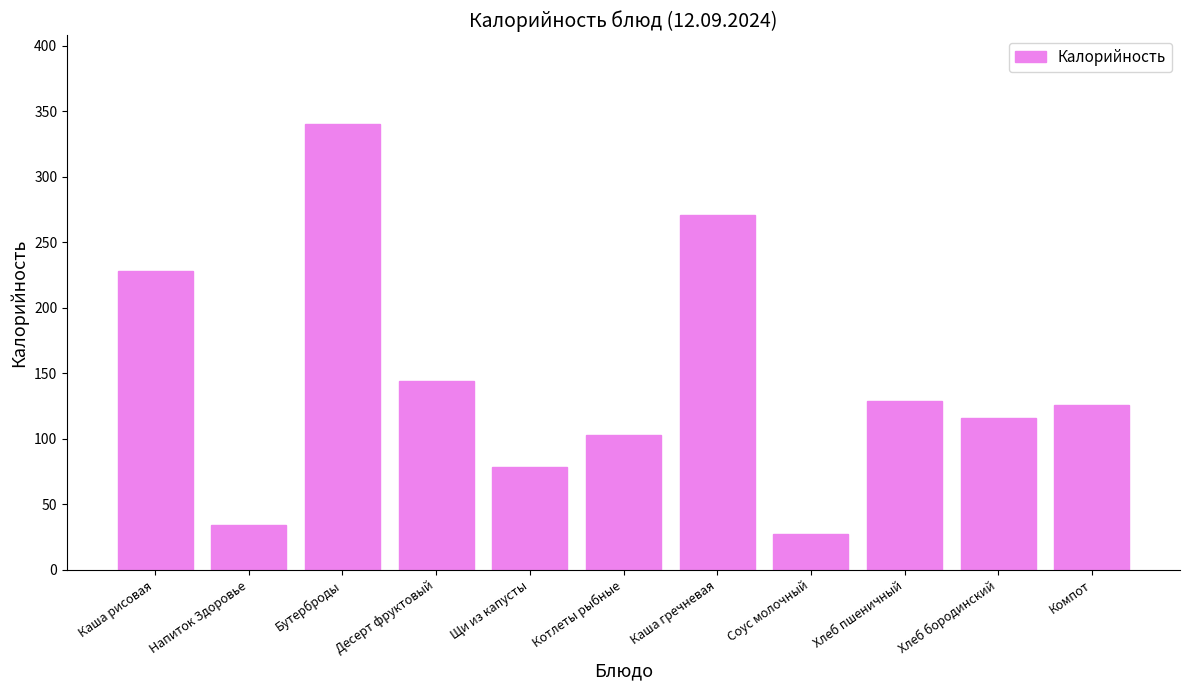

Read the value at Напиток Здоровье.

34.3